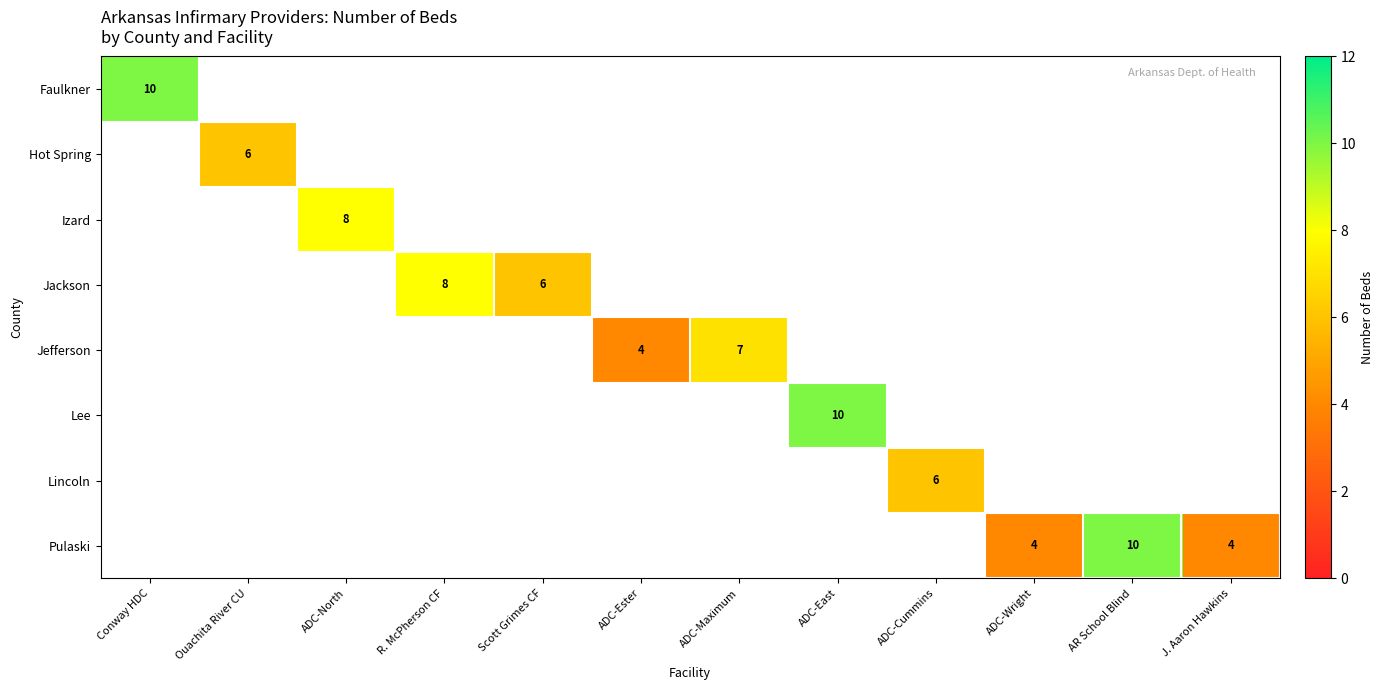

The Pulaski series shows 5 at AR School Blind. True or false?

False